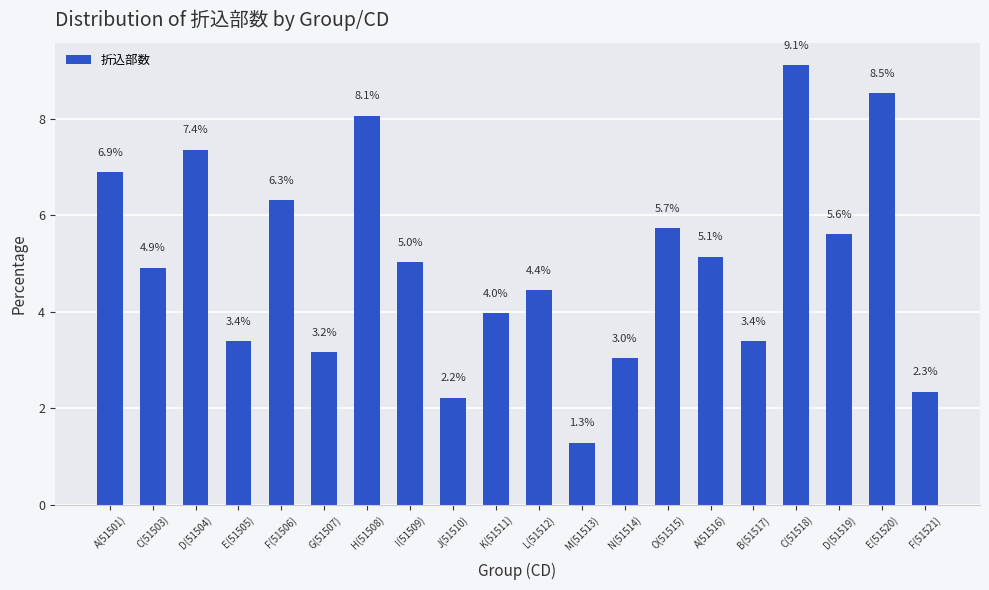

Between H(51508) and C(51518), which is larger?

C(51518)